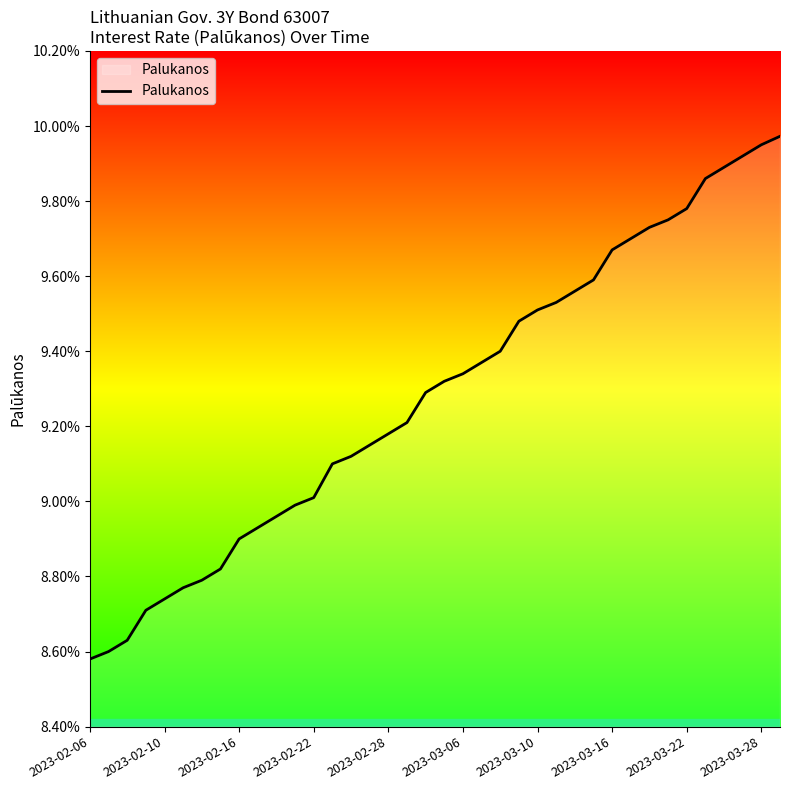

At which label is the value closest to 0?

2023-02-06